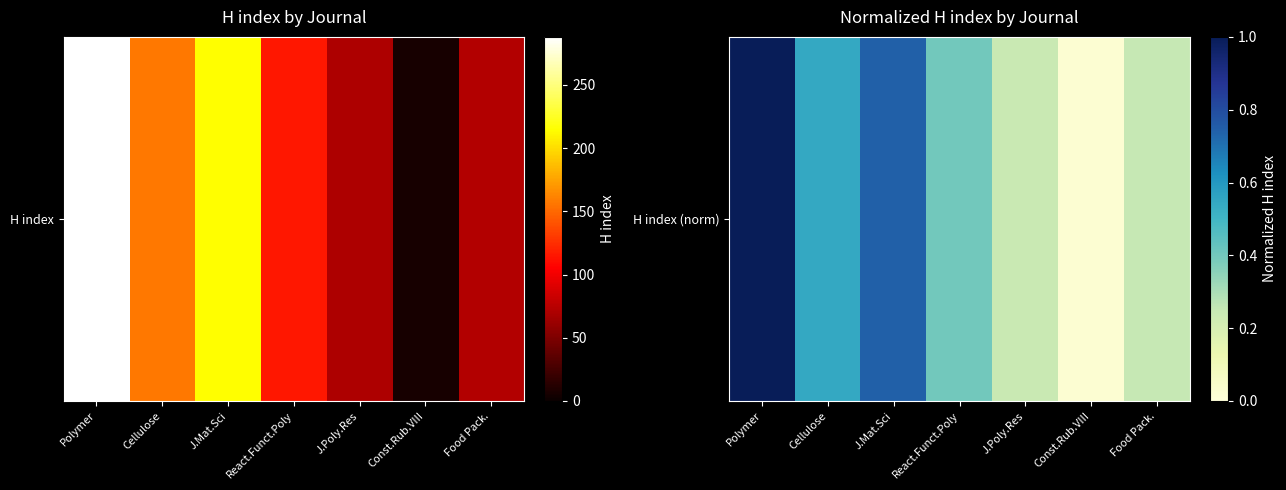

Approximately how many times larger is the value at React.Funct.Poly compared to Polymer?

0.4